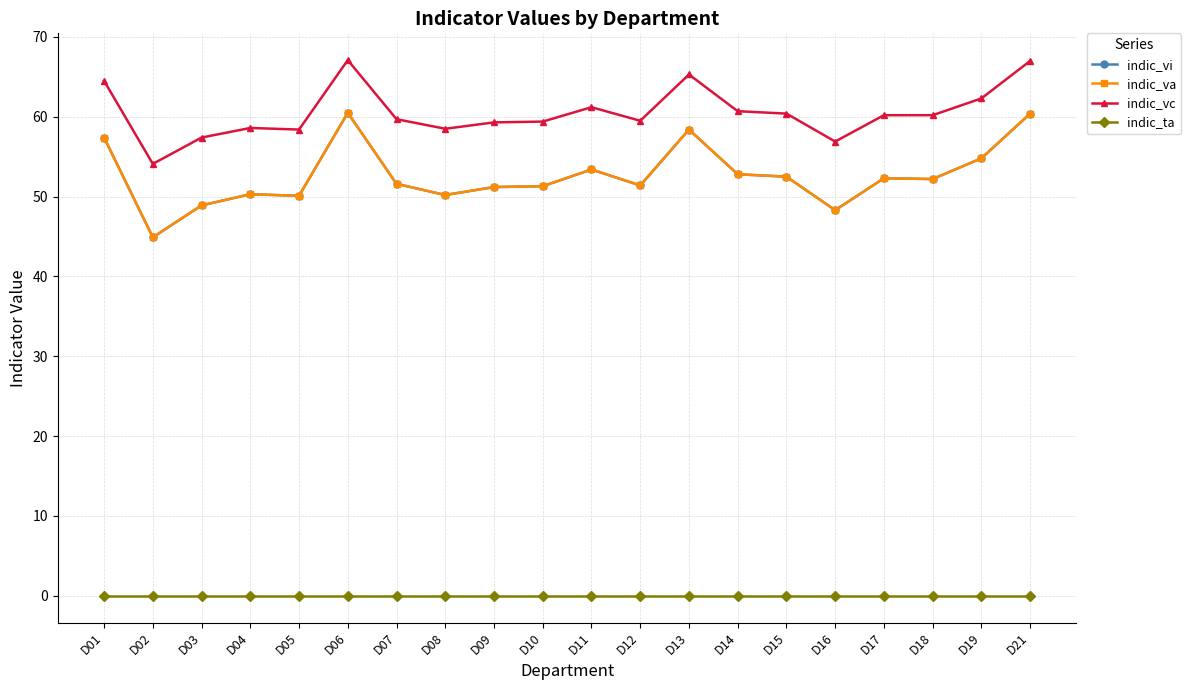

True or false: indic_vc and indic_vi cross at least once.

False